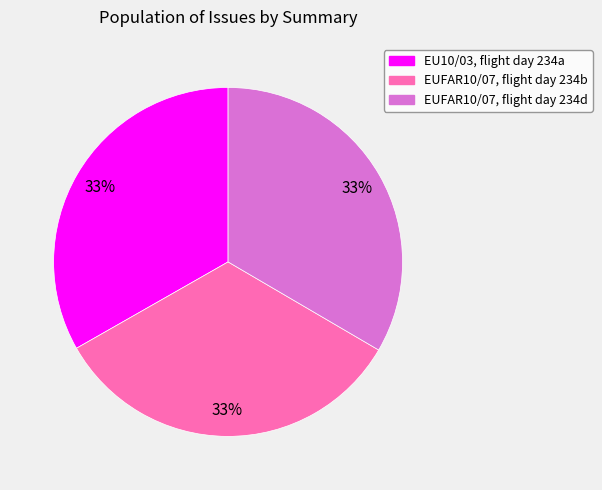

Is it true that EUFAR10/07, flight day 234d is 19% of the pie?

False